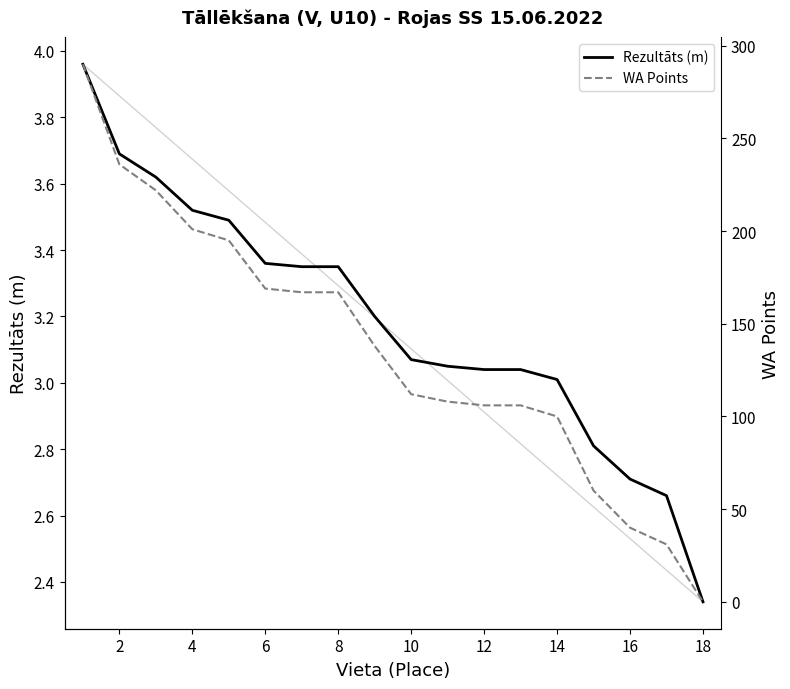

How many lines are shown in the chart?

2